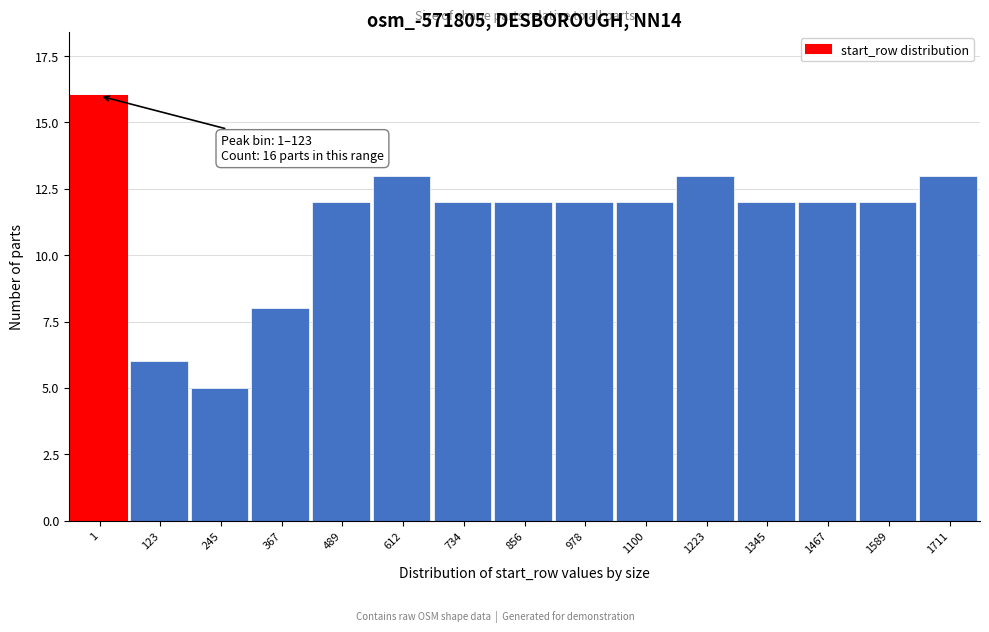

Reading left to right, transcribe all the data shown in this chart.

16	6	5	8	12	13	12	12	12	12	13	12	12	12	13